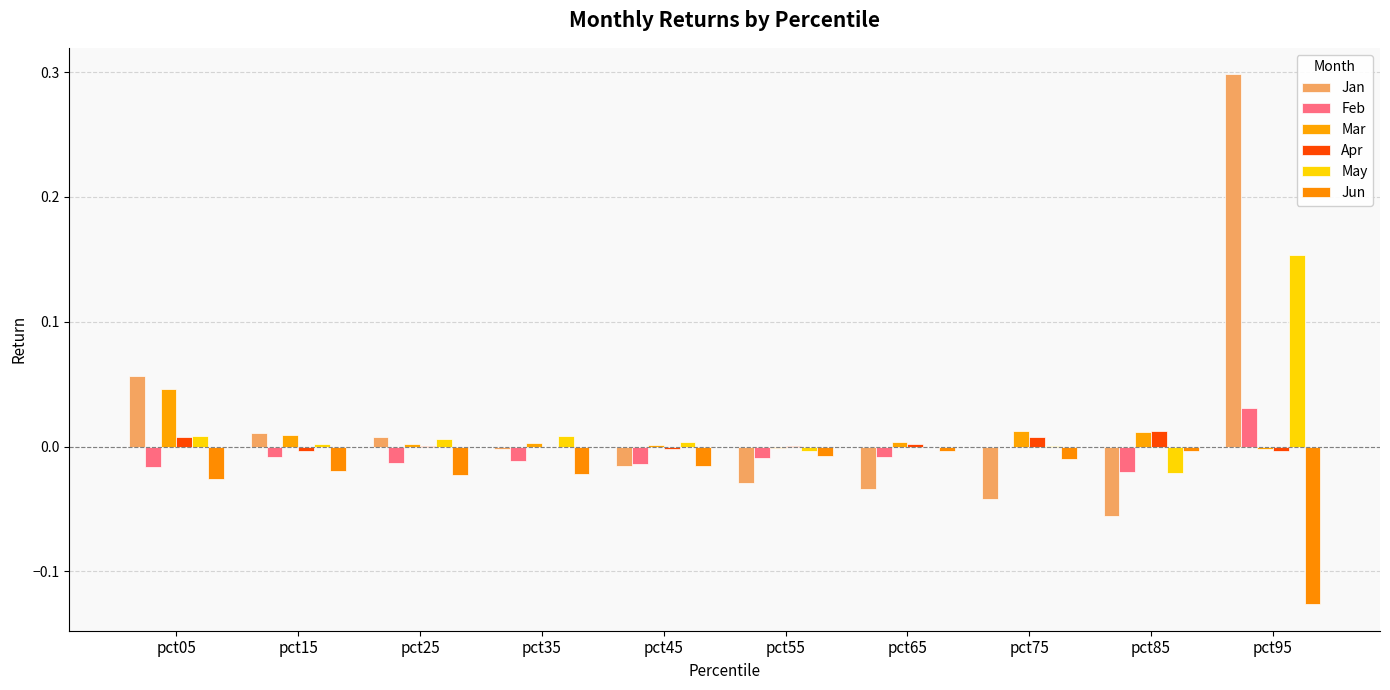

The Mar series shows 0.0 at pct05. True or false?

True